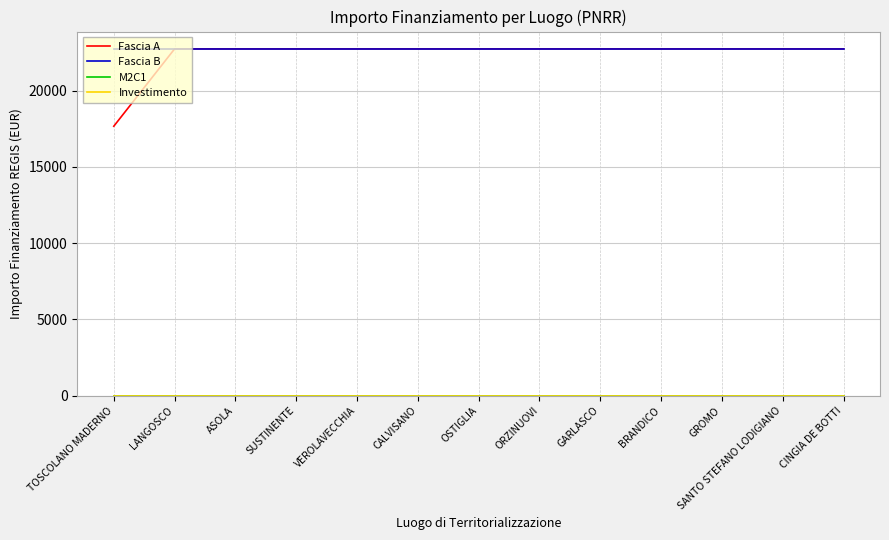

Which category has the lowest value across all series?

TOSCOLANO MADERNO